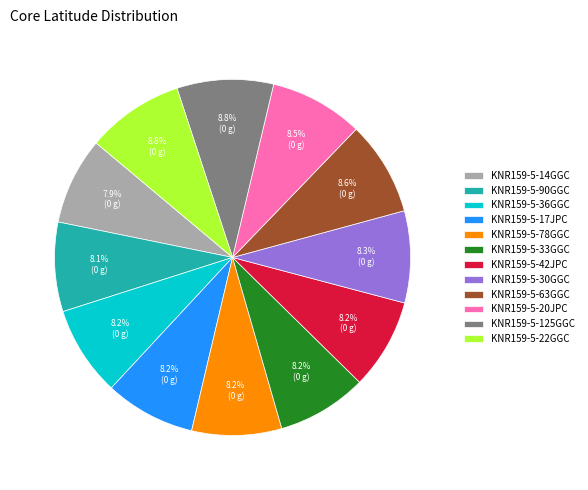

Approximately how many times larger is the value at KNR159-5-33GGC compared to KNR159-5-17JPC?

1.0